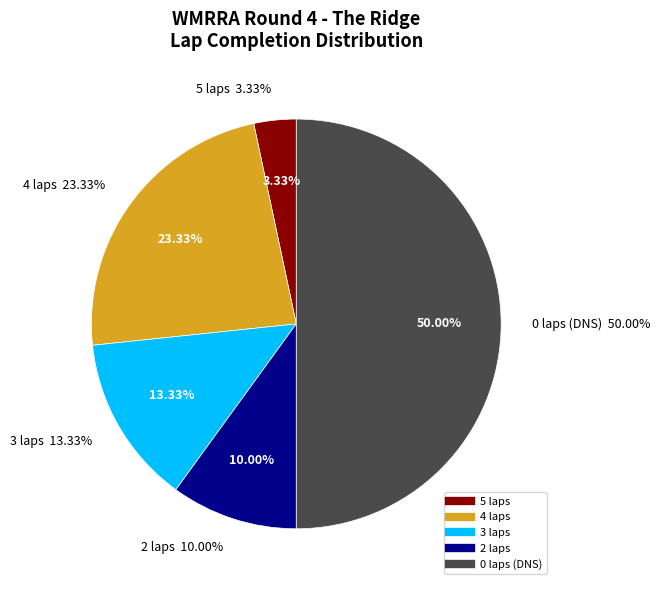

Does 10 represent more than half of the total?

No